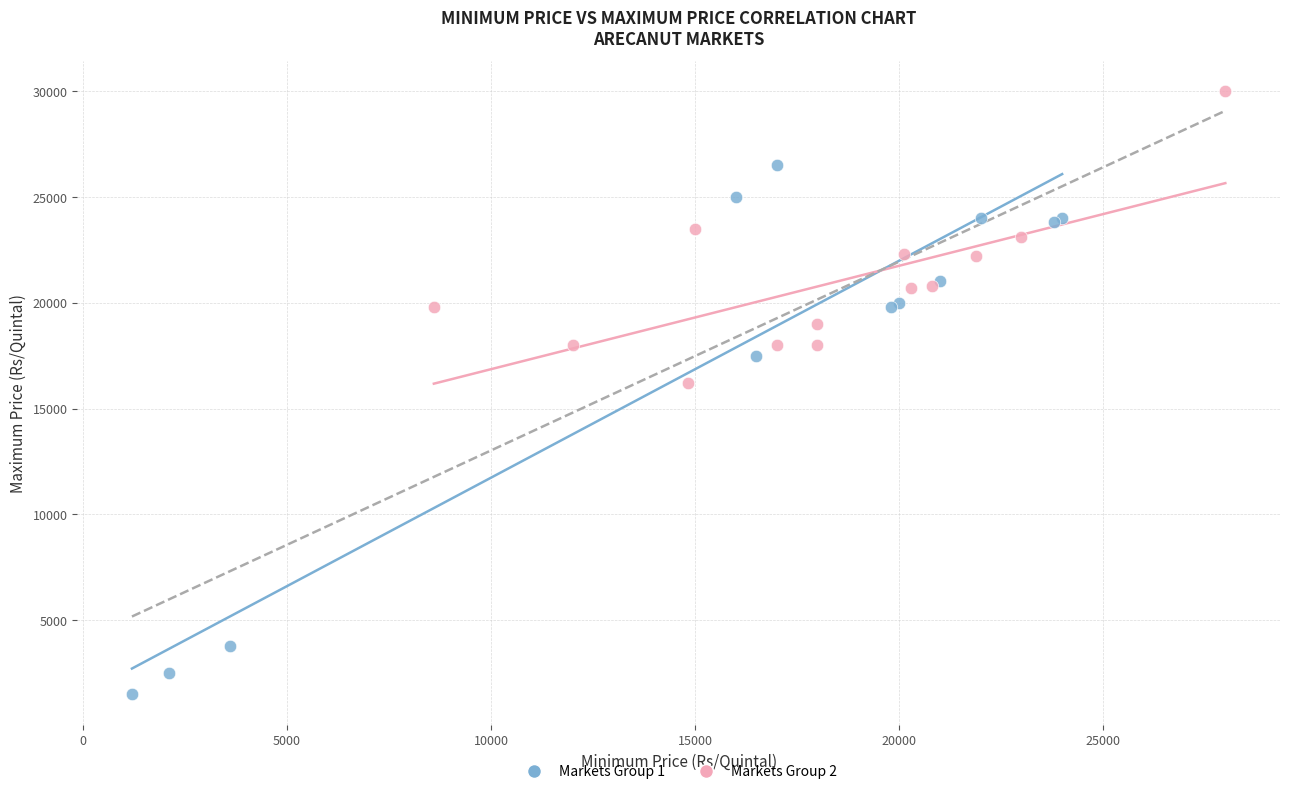

Which series contains the highest Y value?

Markets Group 2